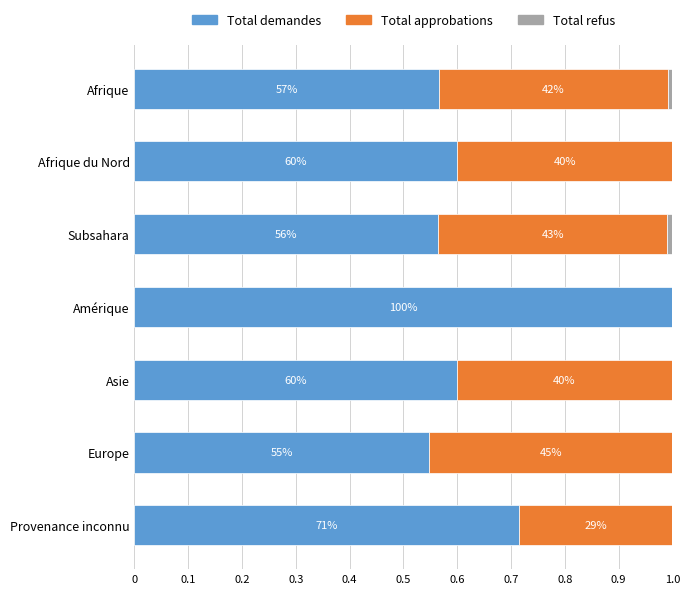

What are all the series names shown in the legend?

Total demandes, Total approbations, Total refus